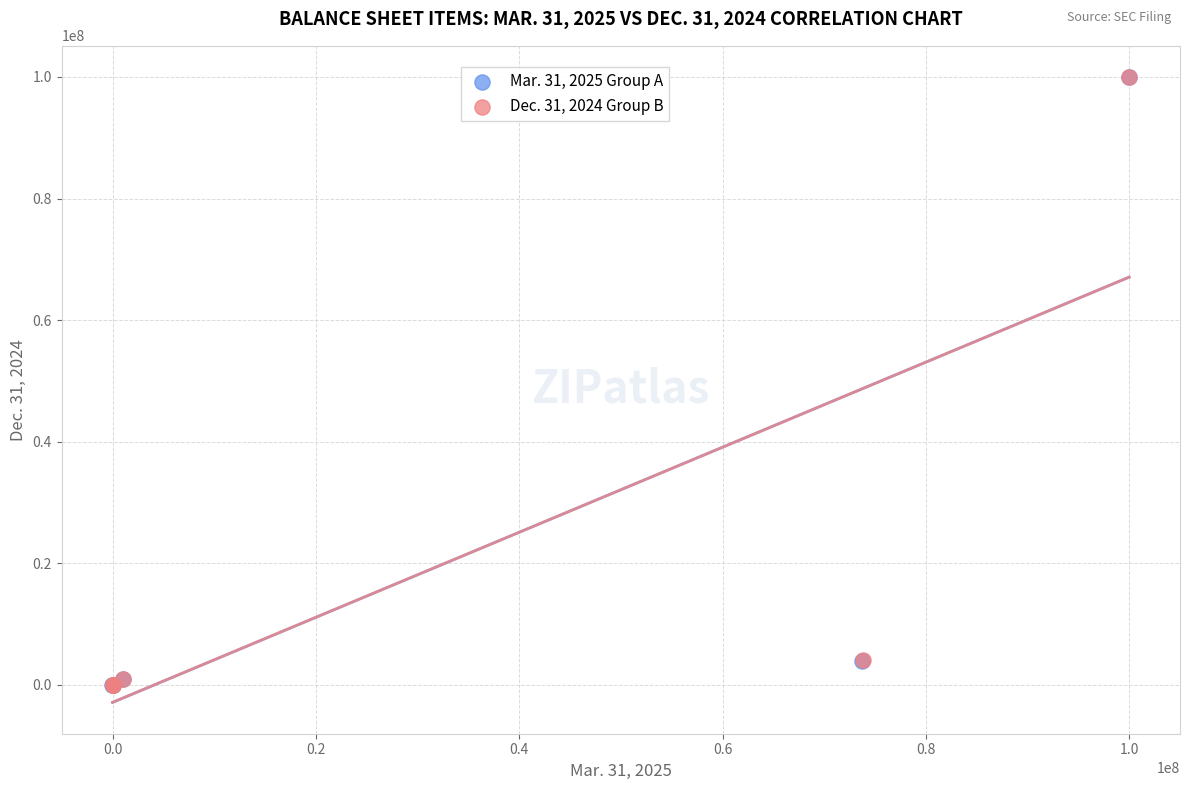

Which series has the widest spread of Y values?

Mar. 31, 2025 Group A